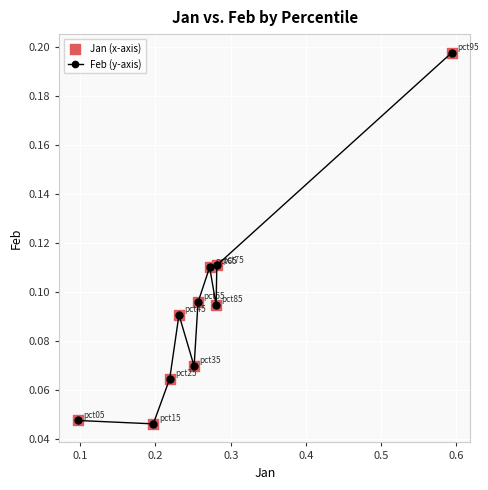

How many points are higher than both their immediate neighbors (excluding endpoints)?

2